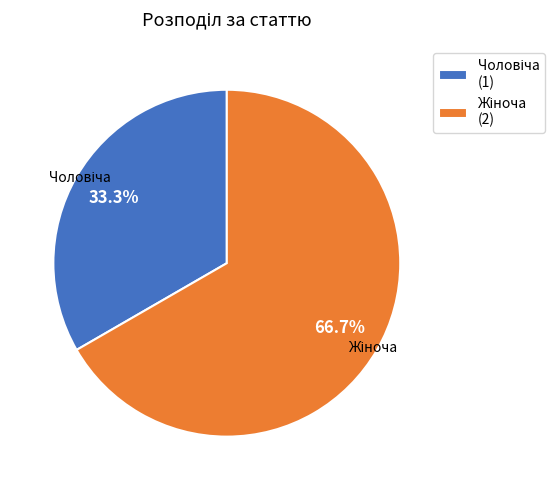

Is there a majority slice in this chart?

Yes